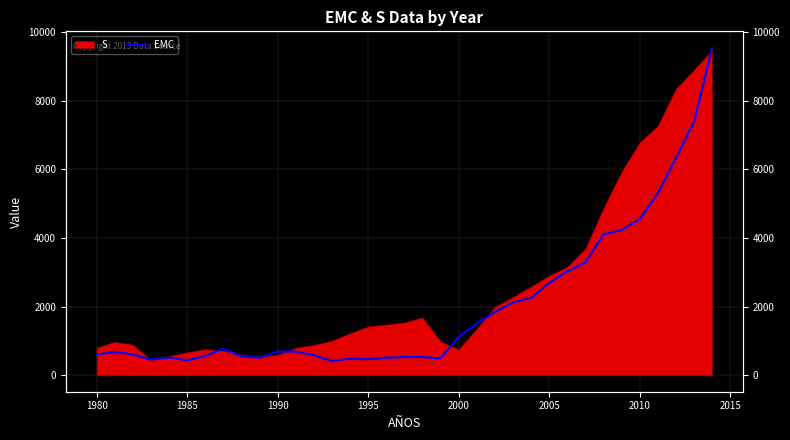

Reading left to right, transcribe all the data shown in this chart.

600.2	681.7	606.8	460.6	520.6	438.9	561.5	773.6	550.7	511.5	692.2	695.5	589.7	417.4	483.9	466.9	512.5	531.2	531.7	494.3	1120.0	1511.0	1840.0	2121.0	2255.0	2689.0	3030.0	3279.0	4098.3	4230.1	4545.4	5291.0	6326.7	7367.1	9539.9